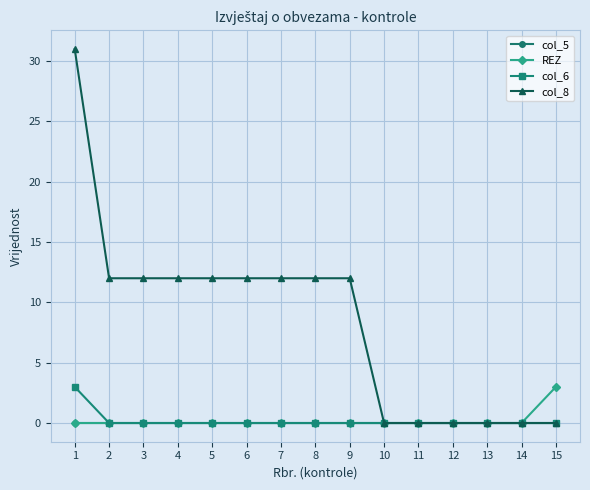

The value of REZ at 4 is 0. True or false?

True